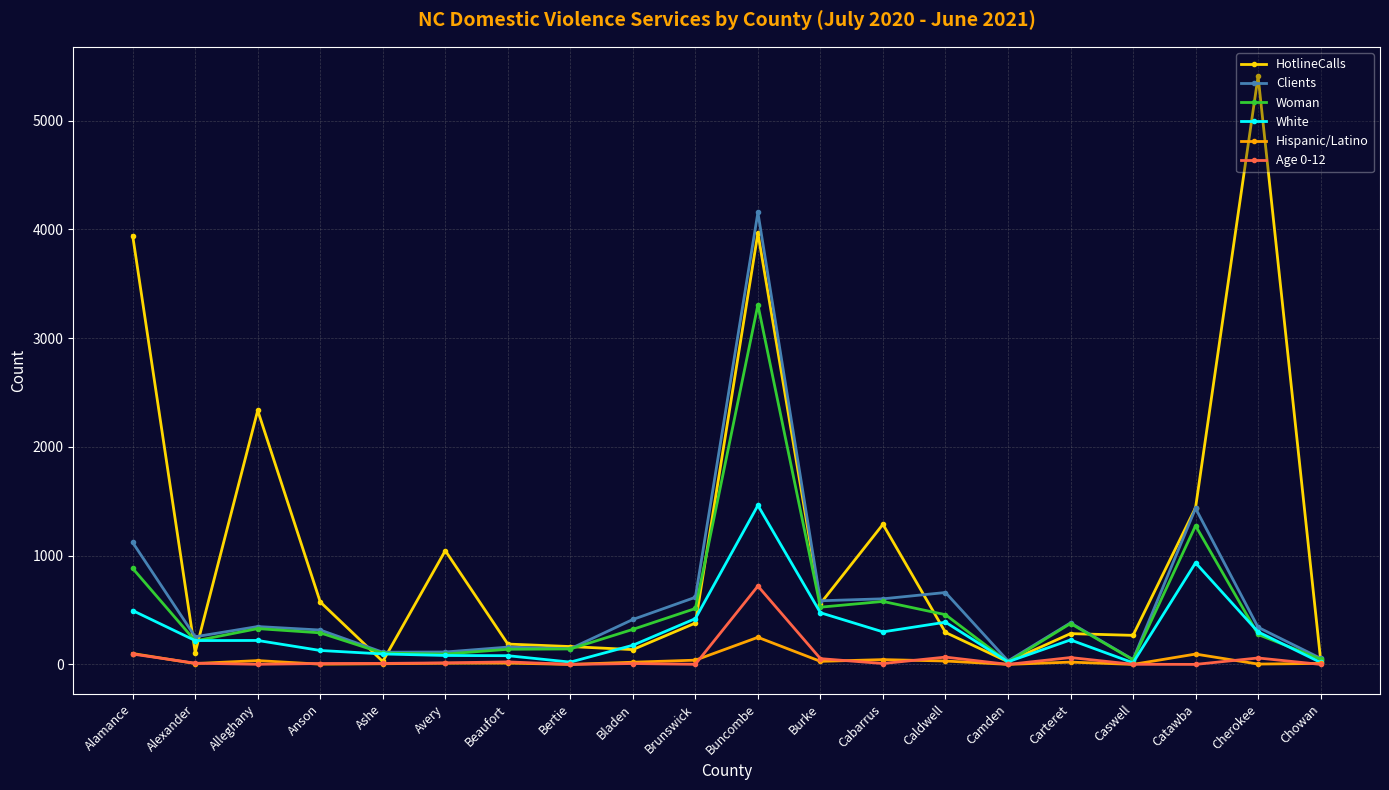

What is the sum of all Age 0-12 values?

1141